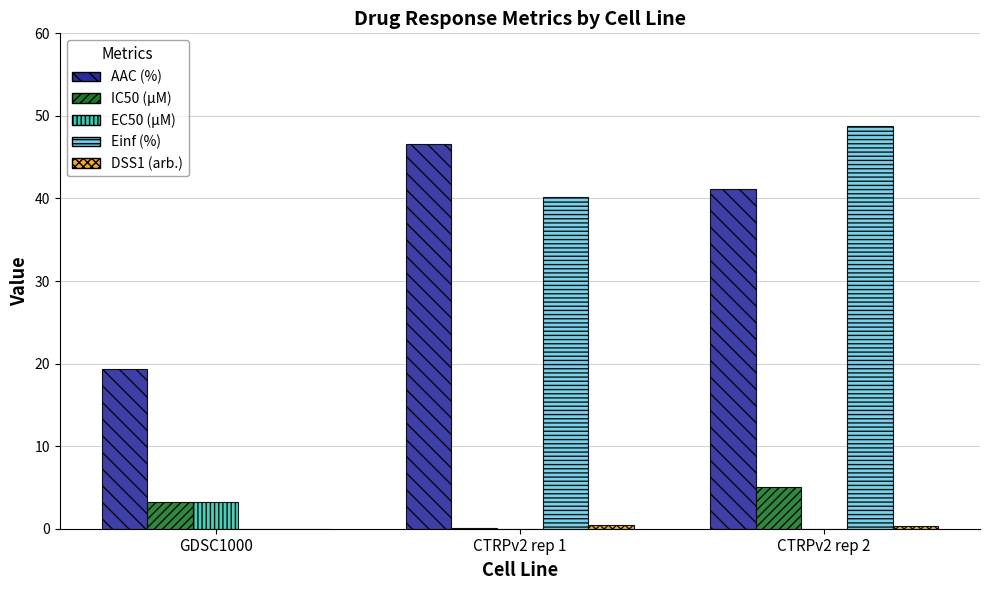

The Einf (%) series shows -21.0 at GDSC1000. True or false?

False